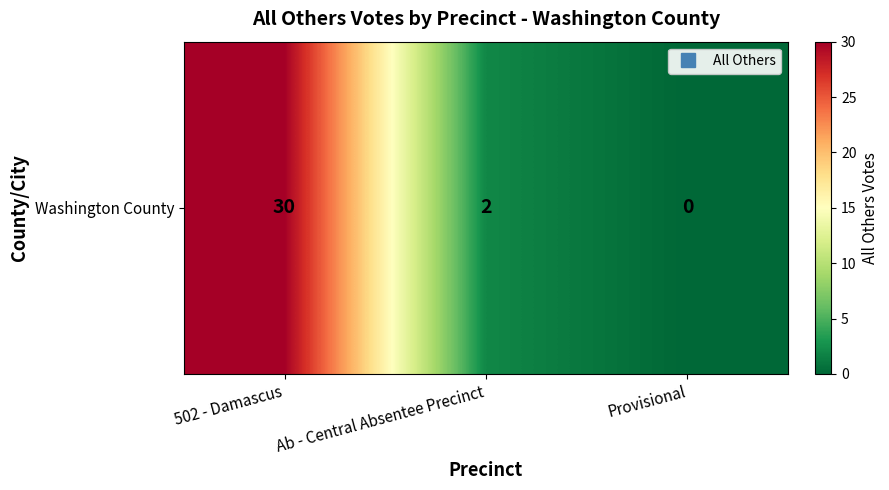

What is the approximate value at 502 - Damascus, to the nearest 5?

30